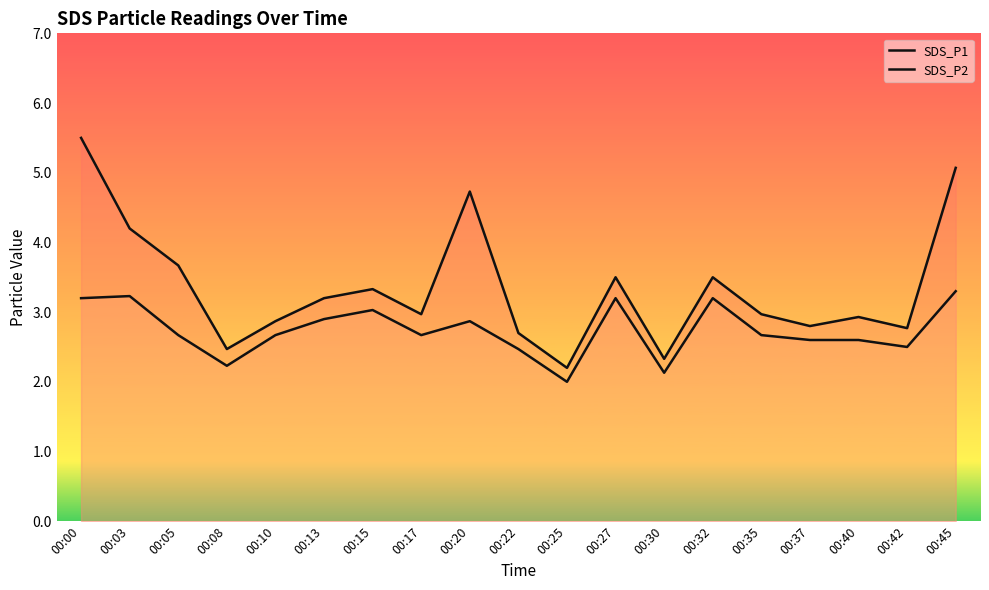

At how many categories does at least one series exceed 3?

9